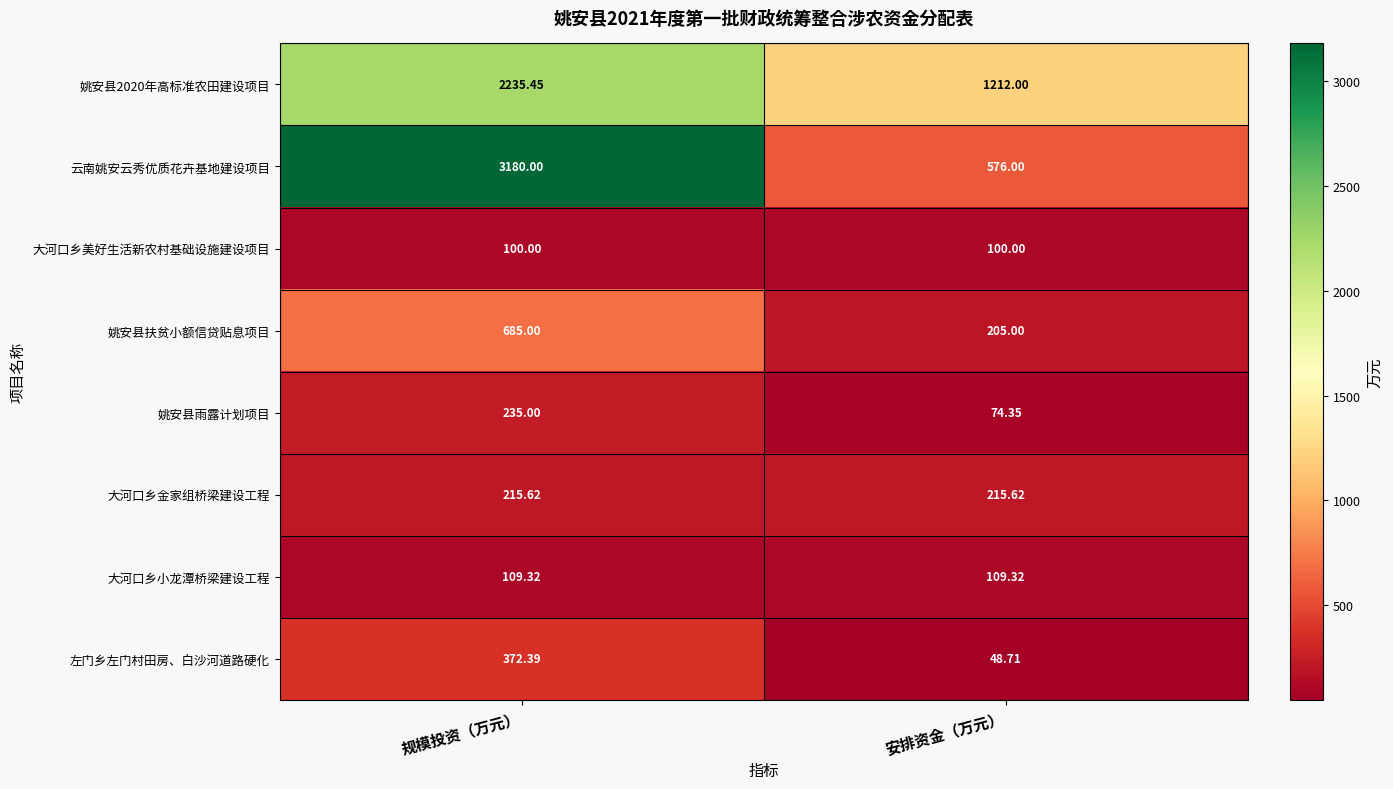

Is the value of 姚安县雨露计划项目 at 规模投资（万元） greater than the value of 大河口乡美好生活新农村基础设施建设项目 at 规模投资（万元）?

Yes